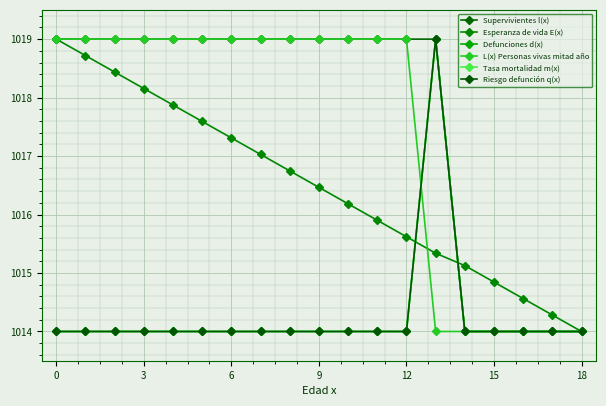

Is this an area chart (filled region under the line)?

No